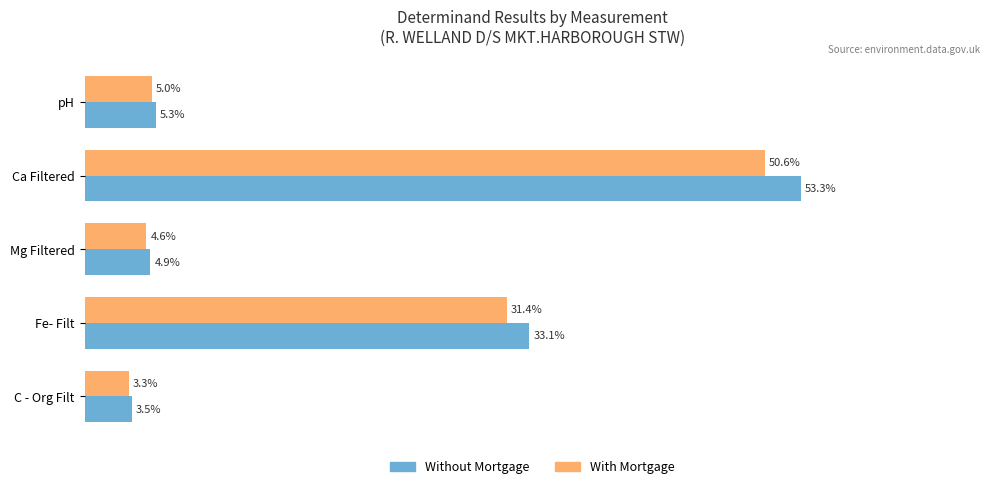

Which category has the highest value across all series?

Ca Filtered